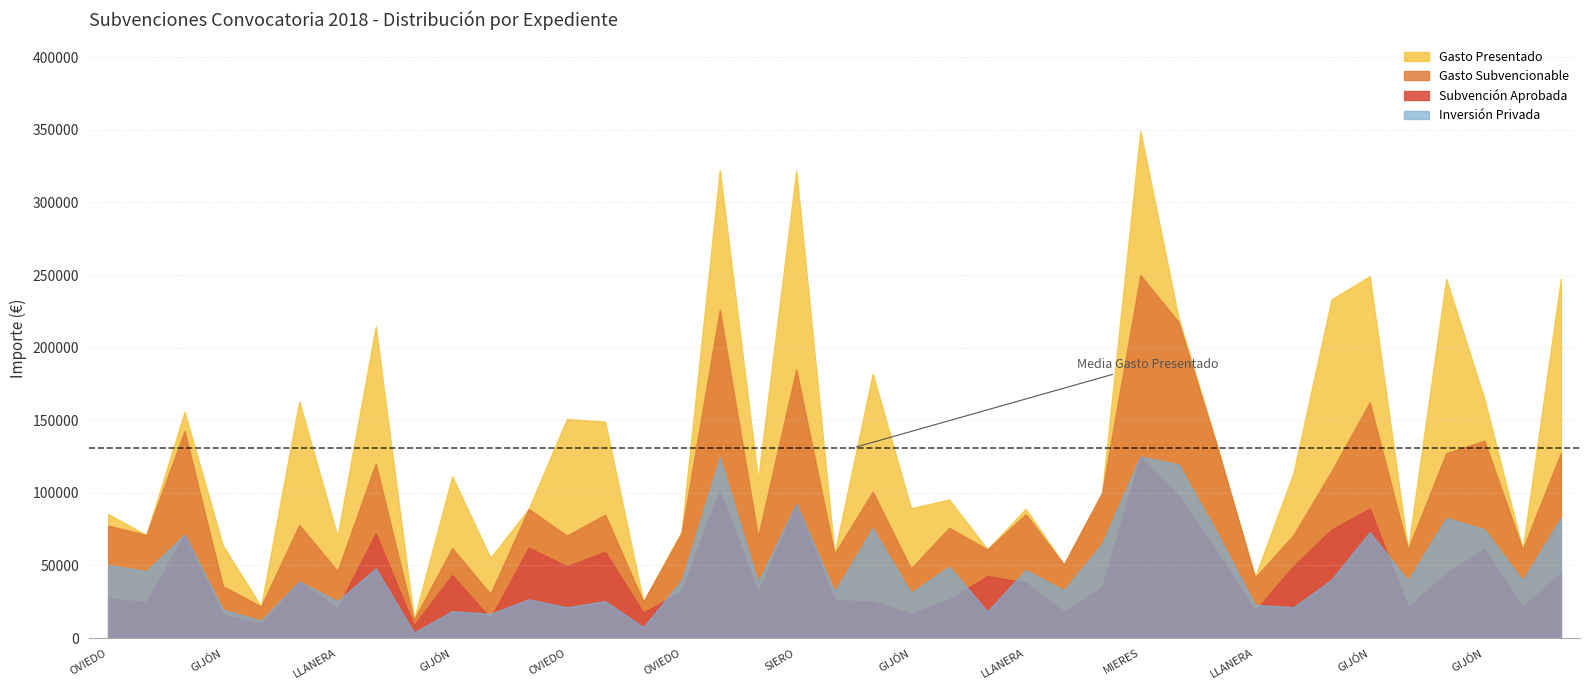

True or false: Gasto Subvencionable and Gasto Presentado cross at least once.

False